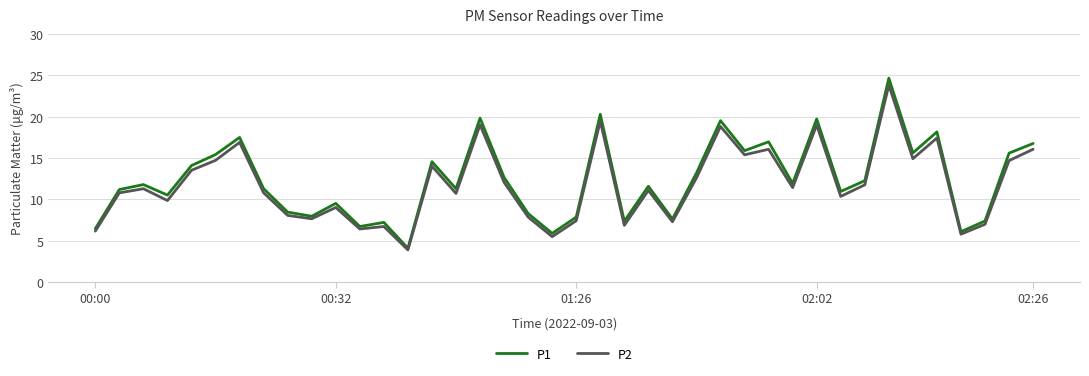

Which series has the largest range (max minus min)?

P1